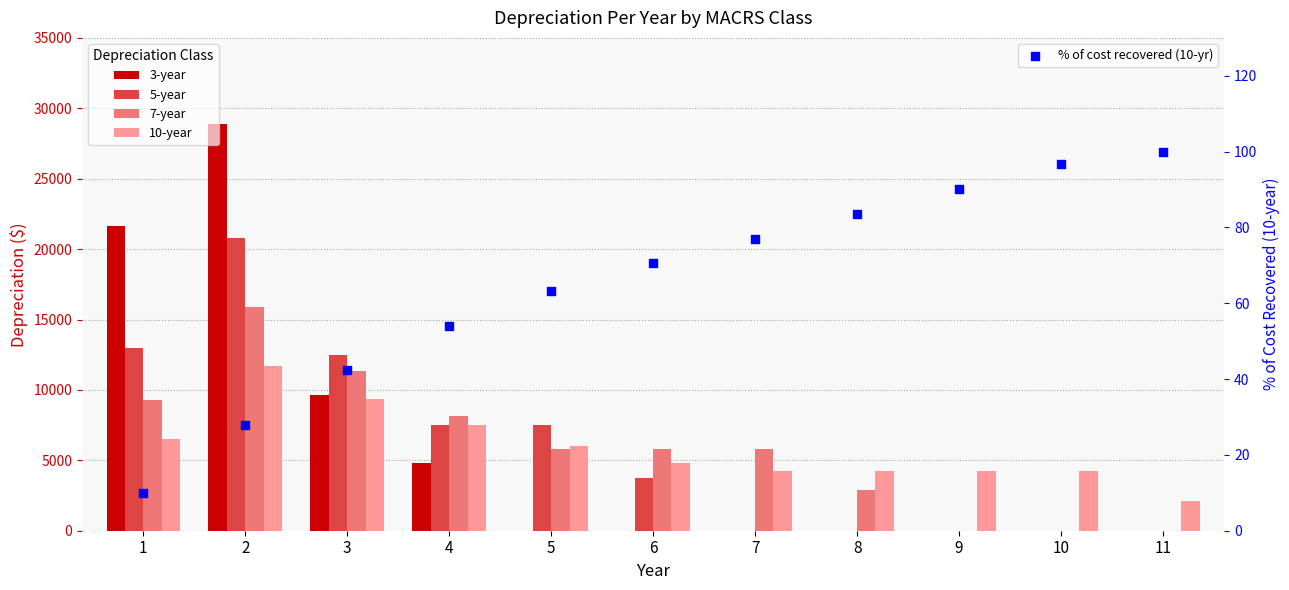

Which series contains the lowest Y value?

3-year